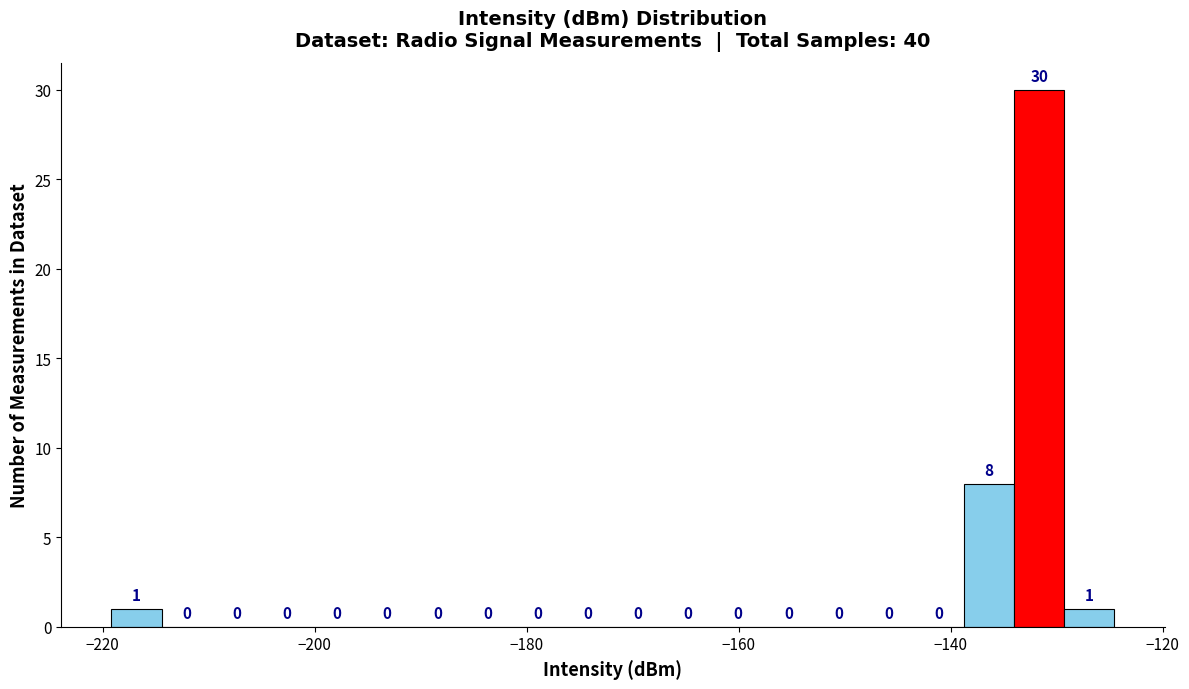

Around what value on the x-axis is the tallest bar? Give the approximate position of its centre, as read against the axis.

-132